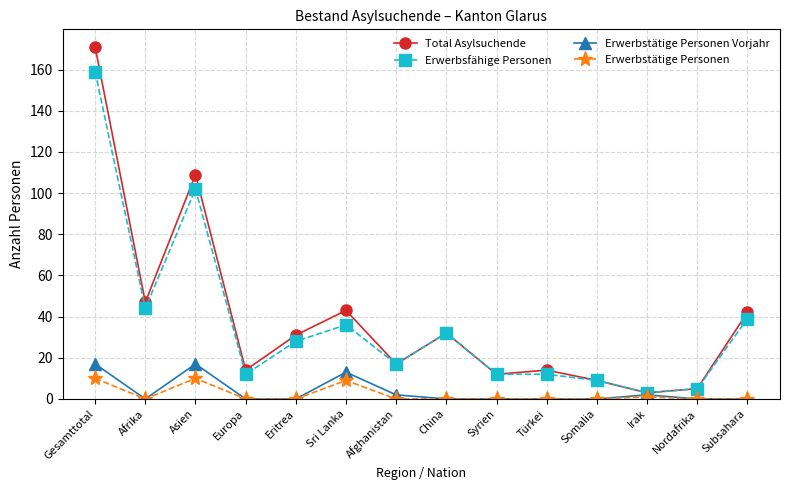

What is the label of the 14th point from the left?

Subsahara